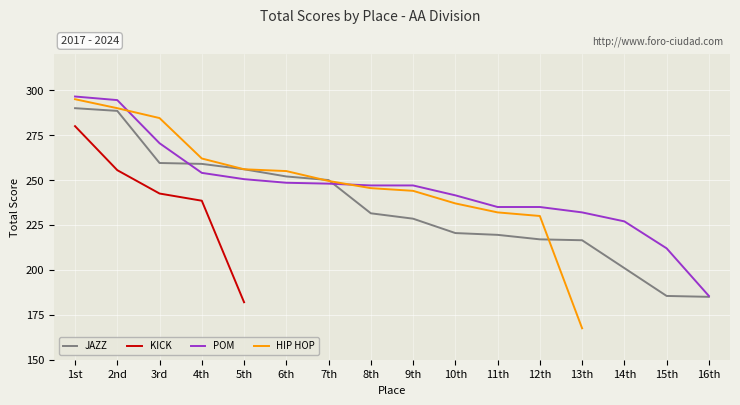

Is the value of POM at 12th greater than the value of JAZZ at 1st?

No